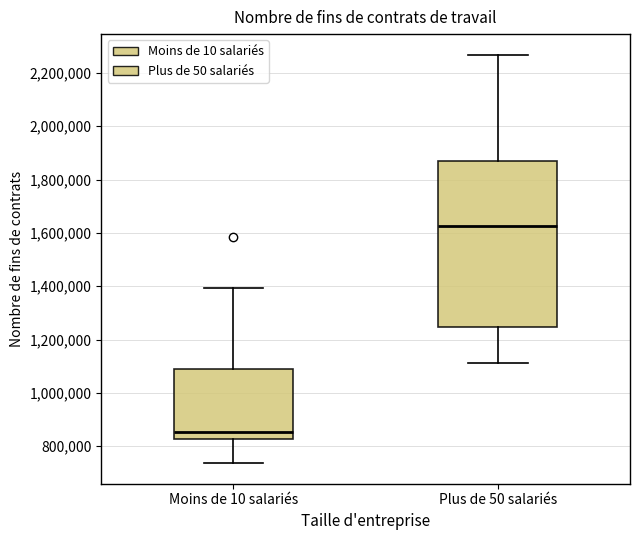

Reading left to right, read every box against the y-axis: the position of its median line, the range the box covers, and the ends of its whiskers. The values are not printed on the chart, so give them approximately, as read against the axis.

Moins de 10 salariés: median 860000, box 820000 to 1100000, whiskers 740000 to 1400000
Plus de 50 salariés: median 1620000, box 1240000 to 1860000, whiskers 1120000 to 2260000